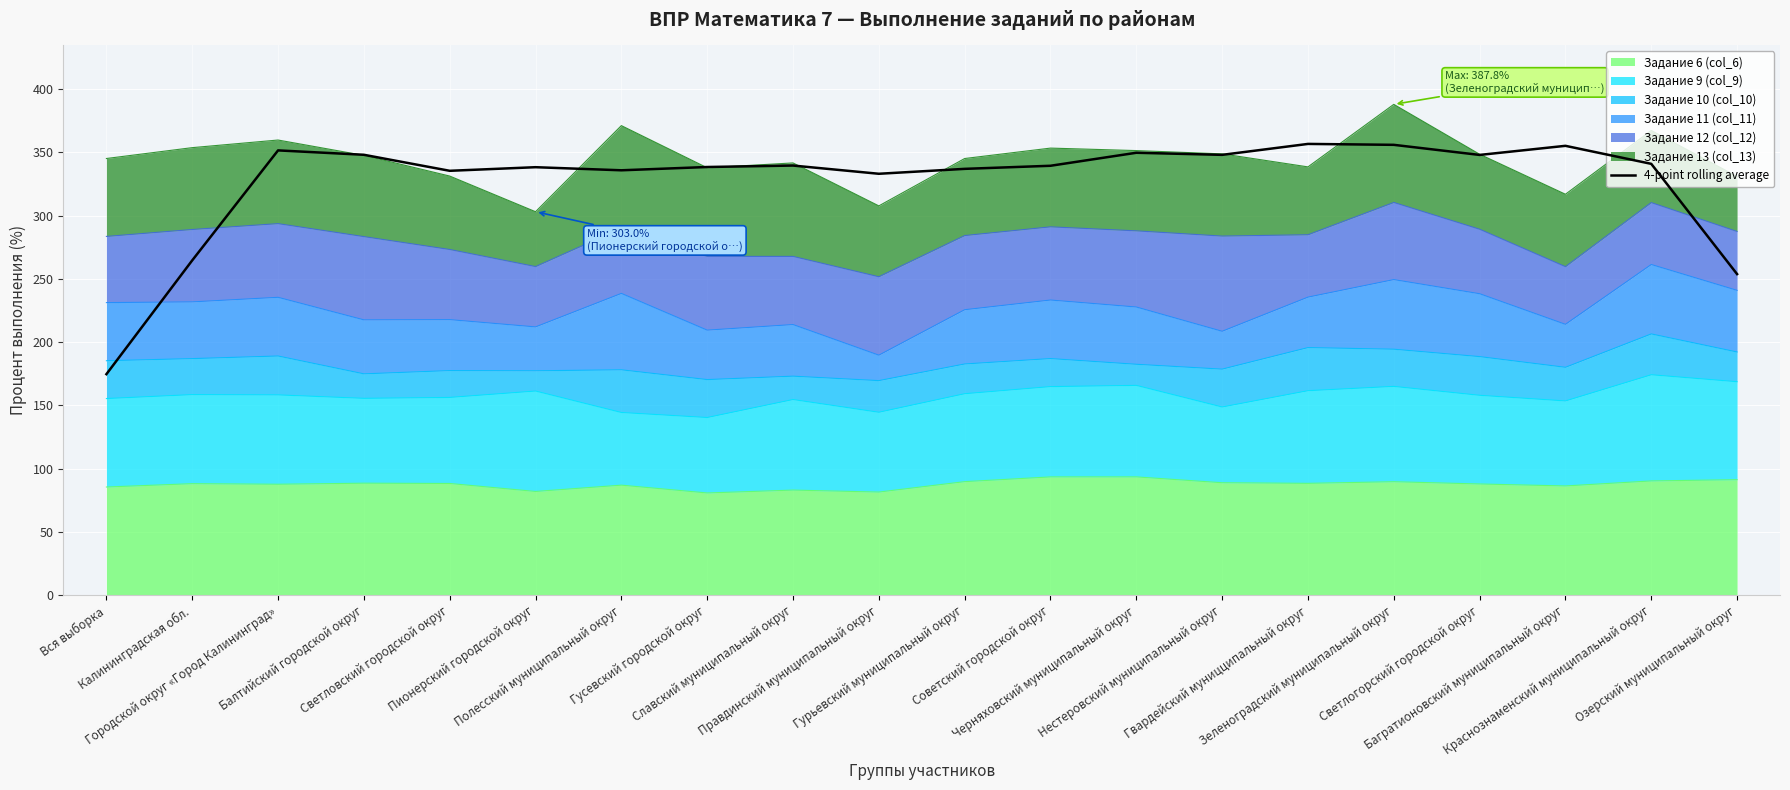

How many points are higher than both their immediate neighbors (excluding endpoints)?

6